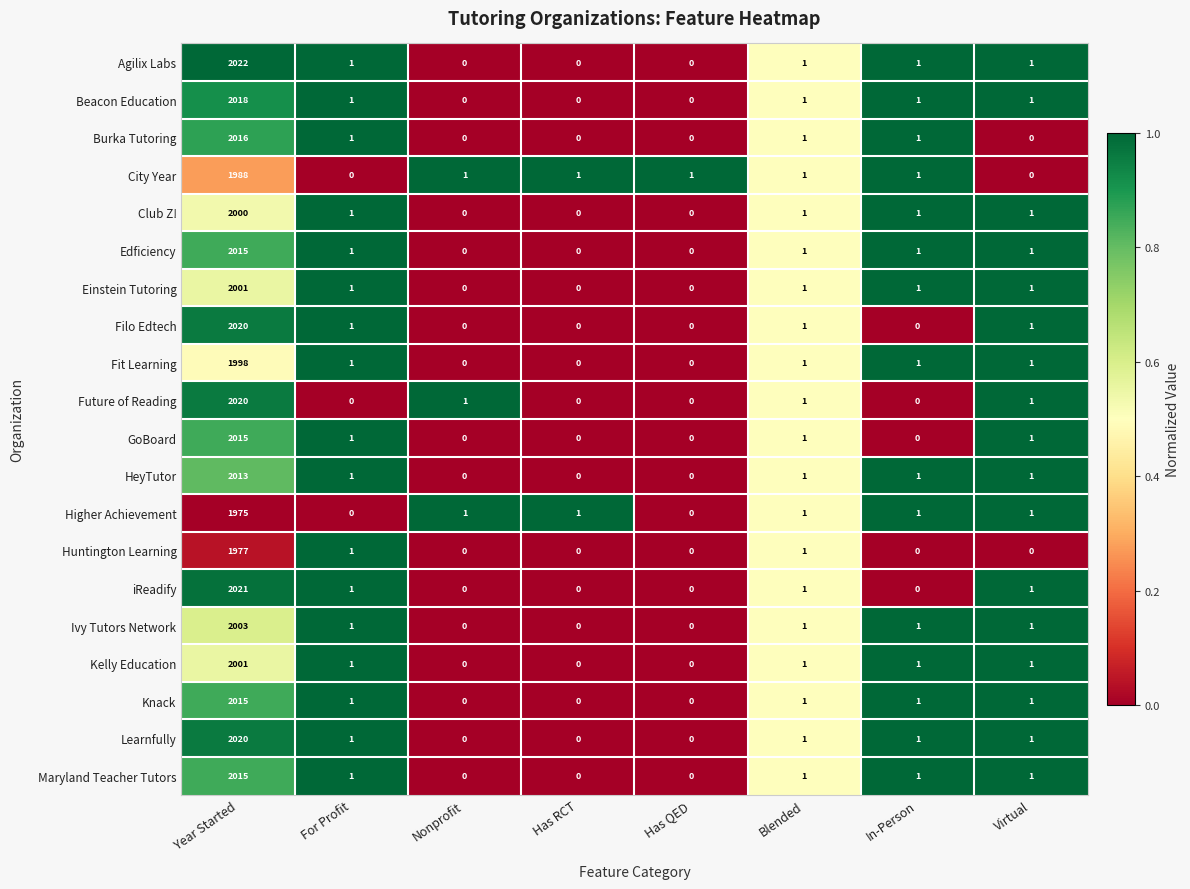

What is the total value across all series at Blended?

20